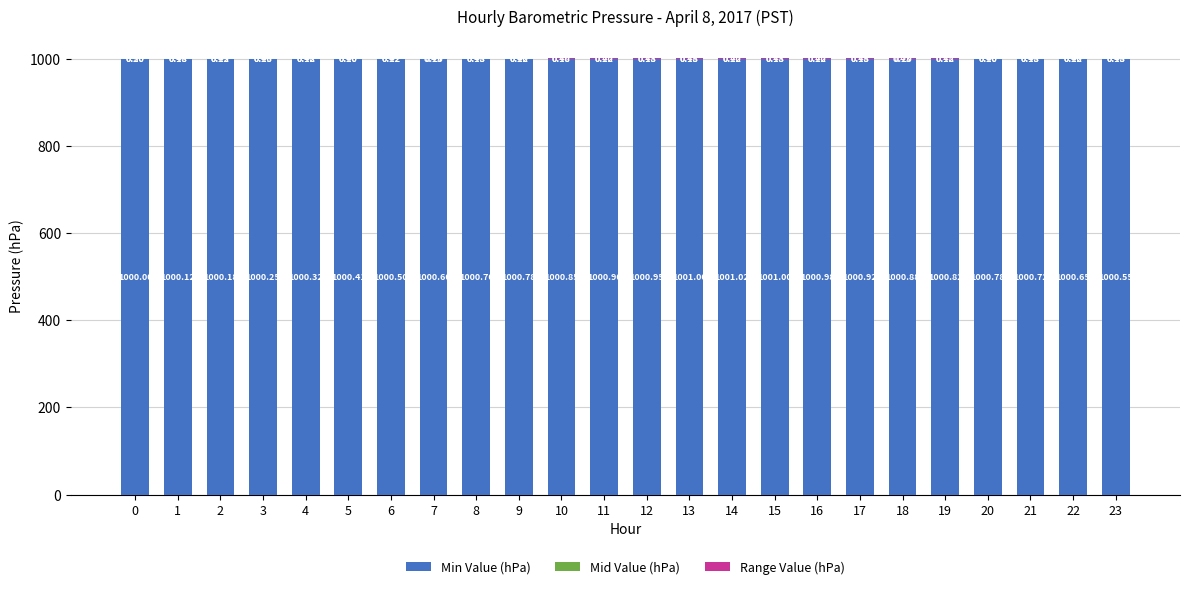

Does the chart contain stacked bars?

Yes